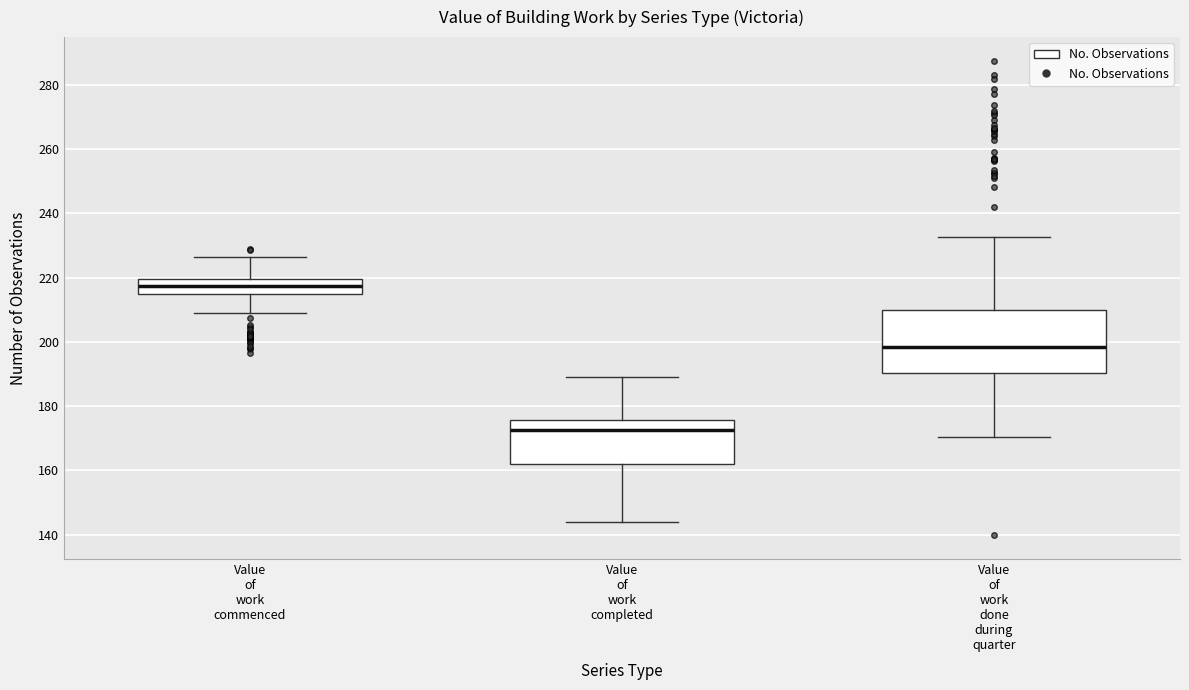

Where is the lower edge of the box for Value of work done during quarter on the y-axis? The values are not printed on the chart, so give them approximately, as read against the axis.

190